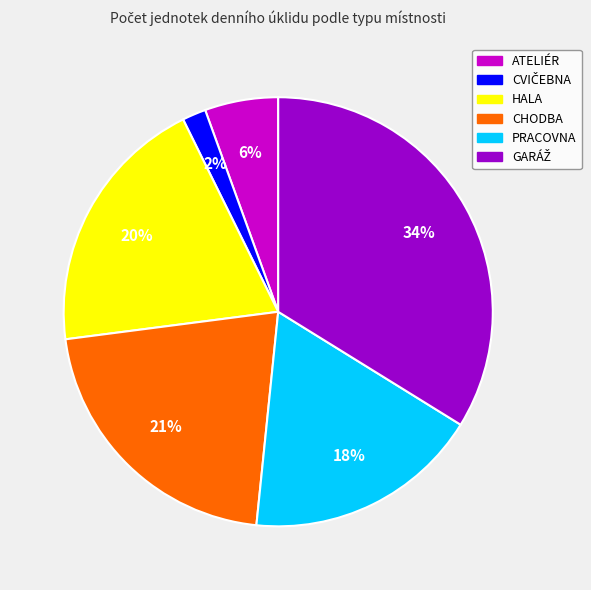

Is it true that CHODBA is 21% of the pie?

True